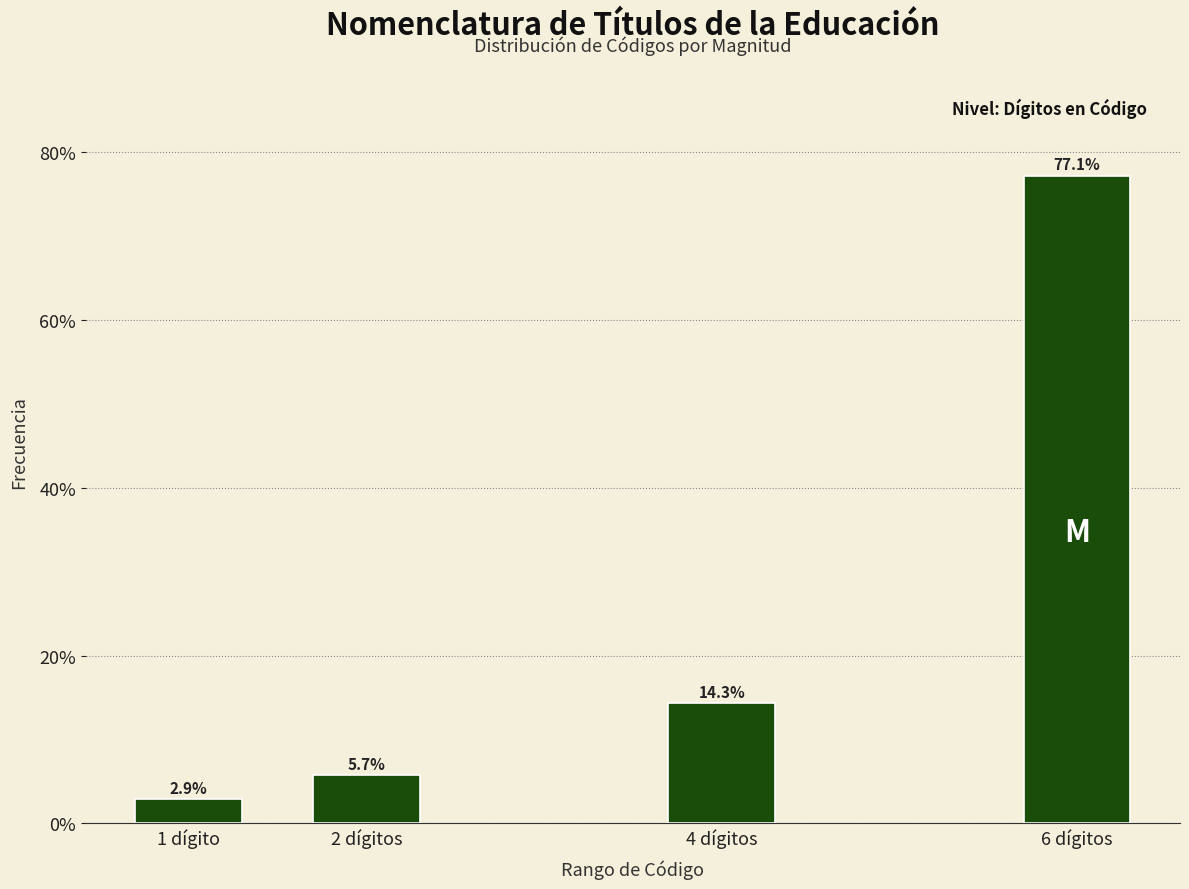

Reading left to right, transcribe all the data shown in this chart.

2.9	5.7	14.3	77.1